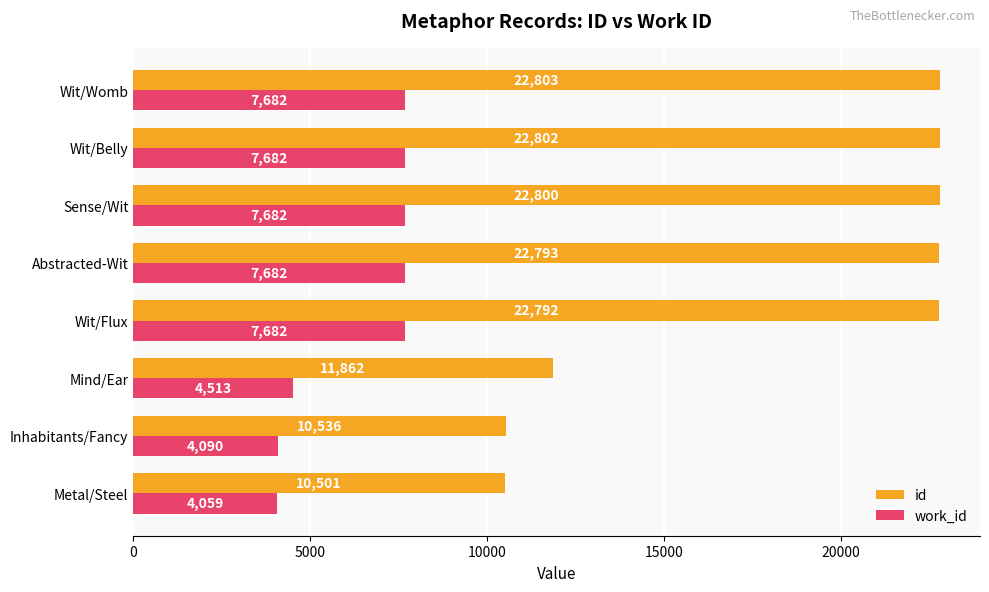

What is the lowest value of the work_id series?

4059